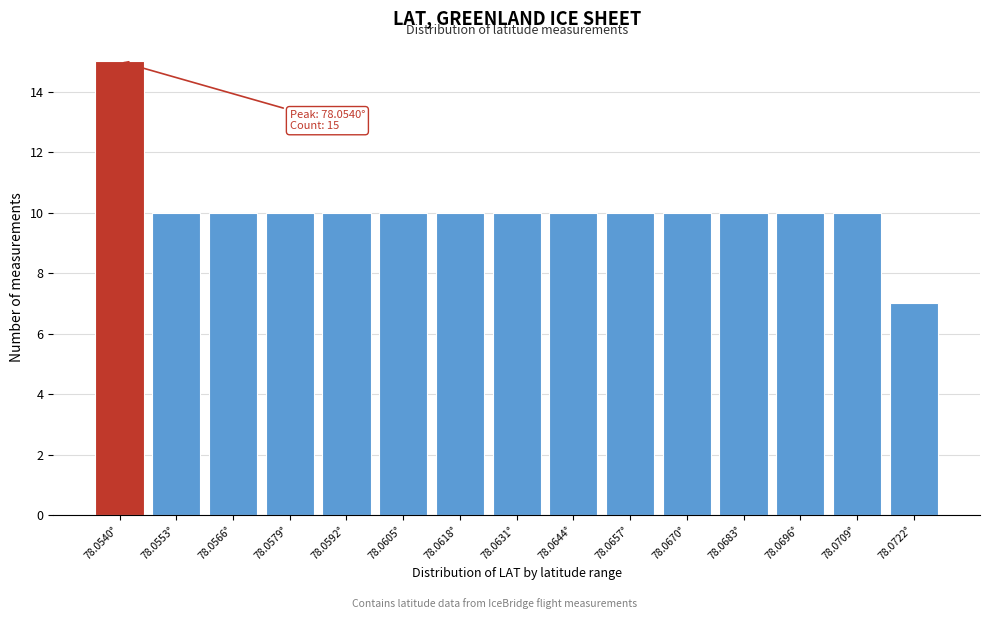

Reading left to right, what are all the values shown in this chart?

15	10	10	10	10	10	10	10	10	10	10	10	10	10	7